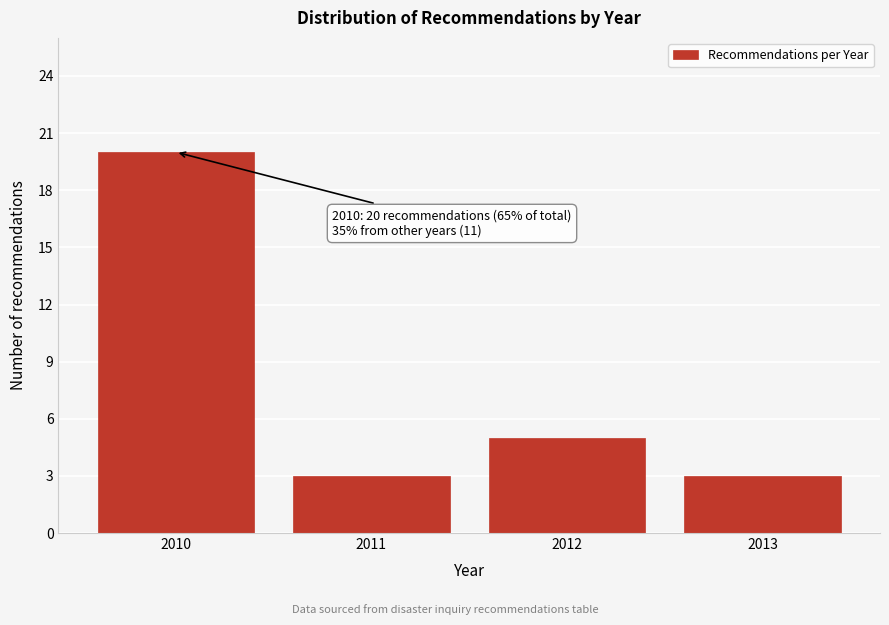

Reading right to left, transcribe all the data shown in this chart.

2013=3	2012=5	2011=3	2010=20